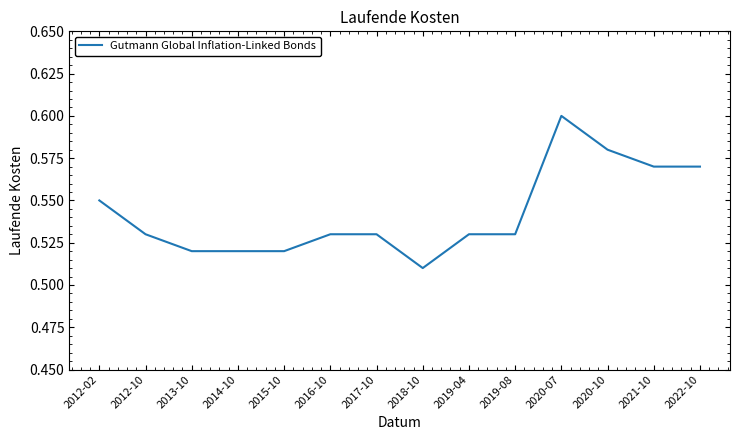

What position from the left is 2013-10?

3